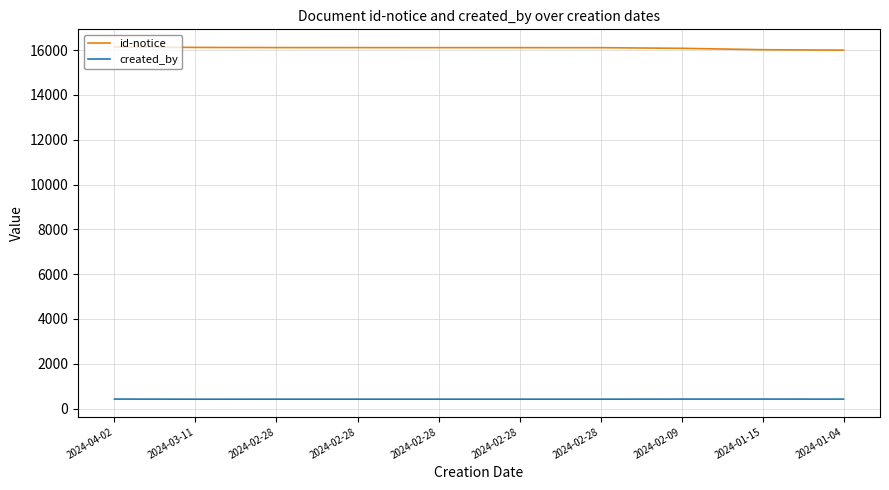

Count the number of data series in this chart.

2